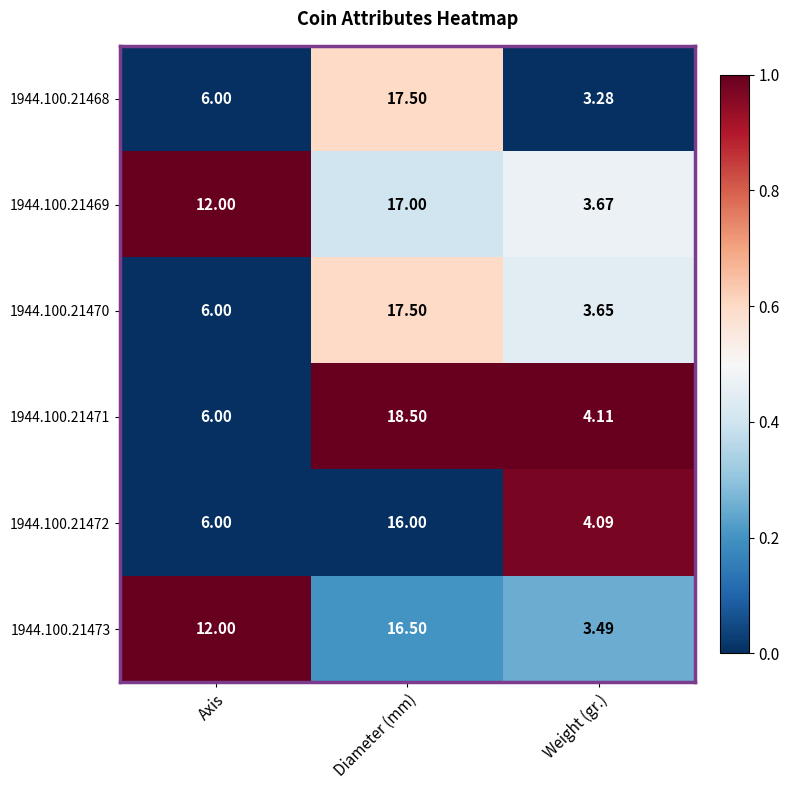

At which label is 1944.100.21472 closest to 10?

Axis